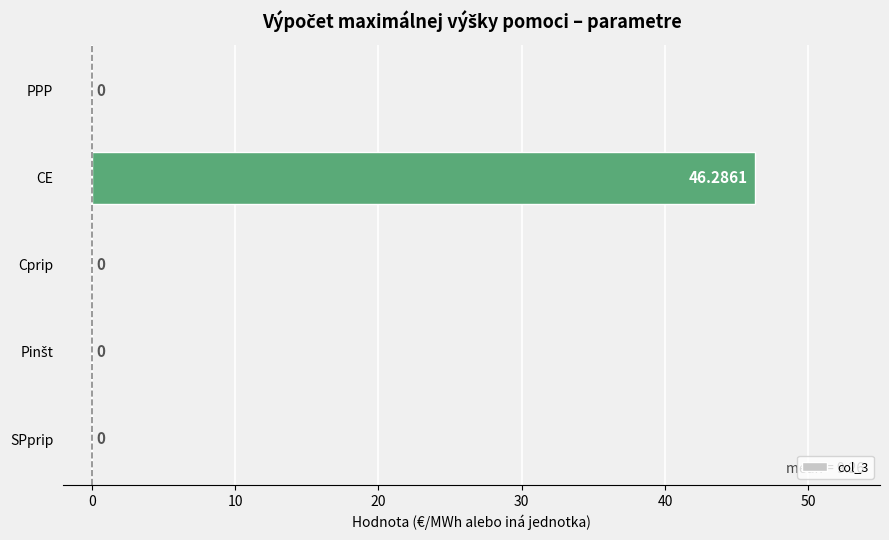

Which label corresponds to the largest value in the chart?

CE